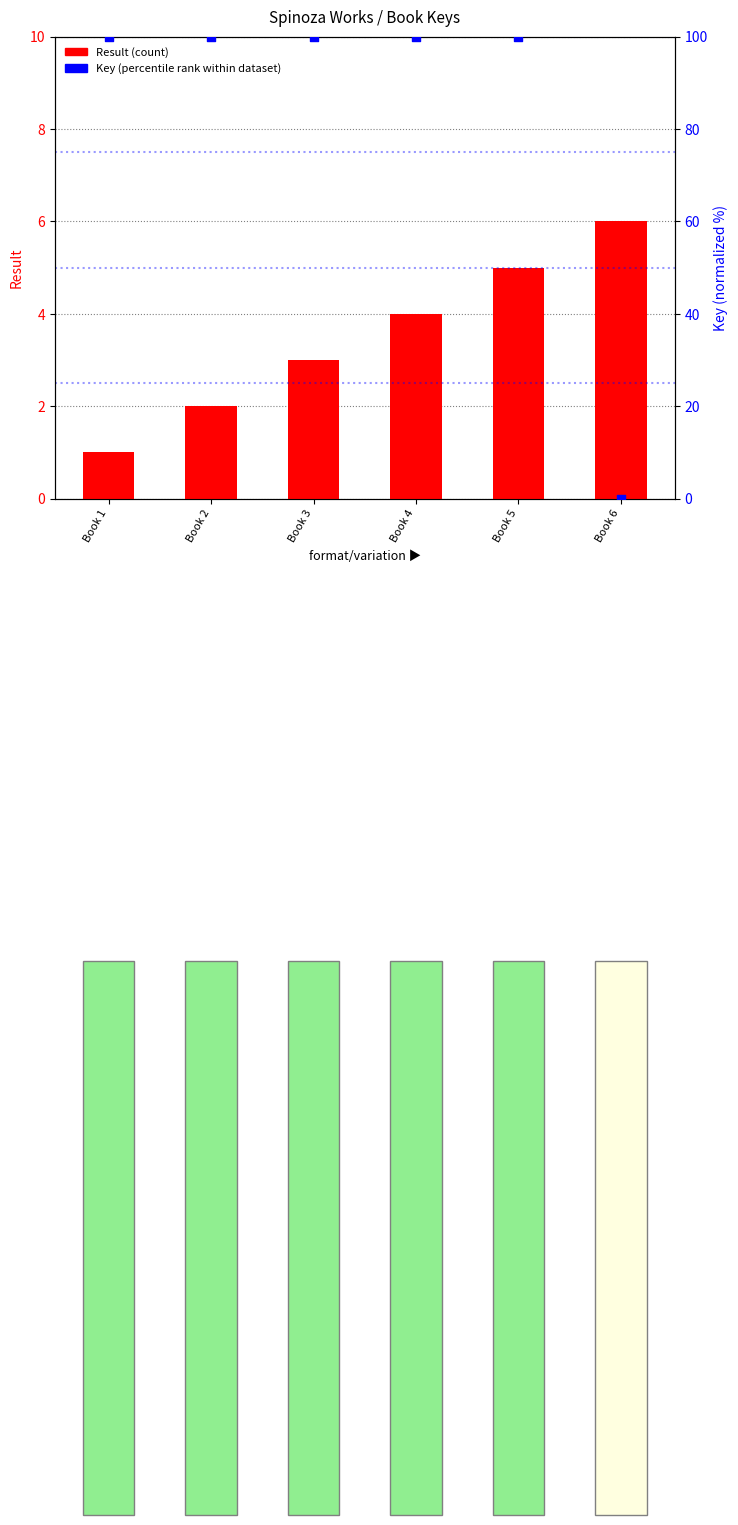

At which category is the sum across all series the highest?

Book 5